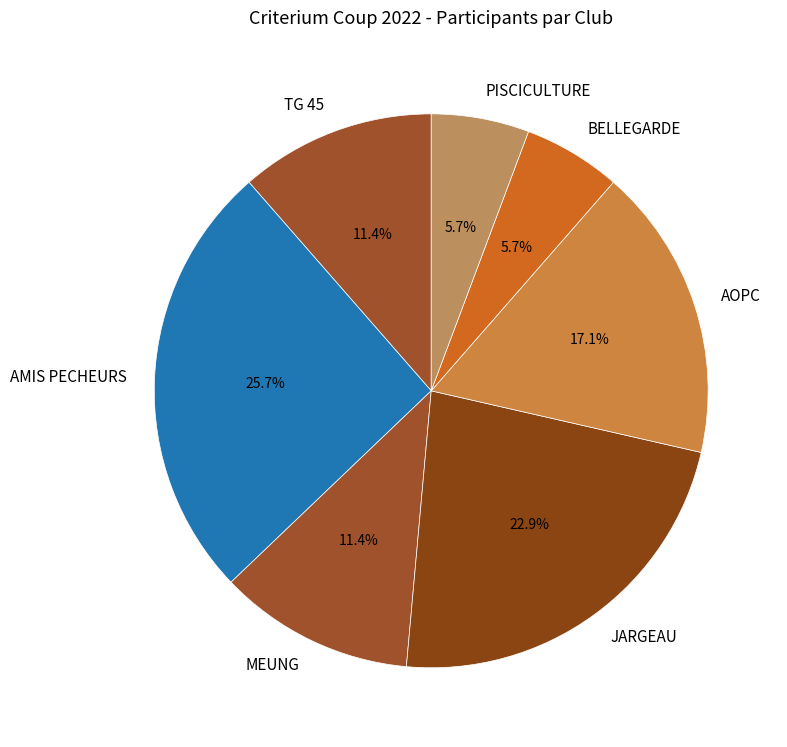

Is there any slice that represents more than half of the pie?

No